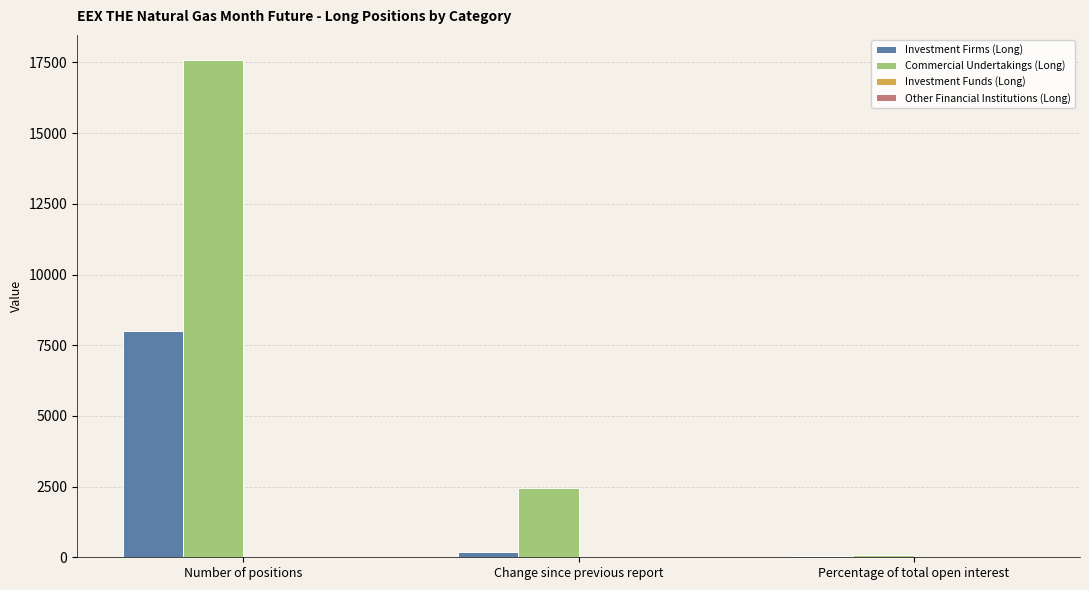

What is the average value of the Investment Firms (Long) series?

2746.9